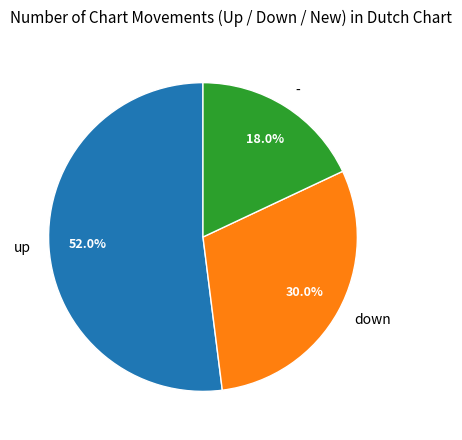

Which has a higher value, down or -?

down